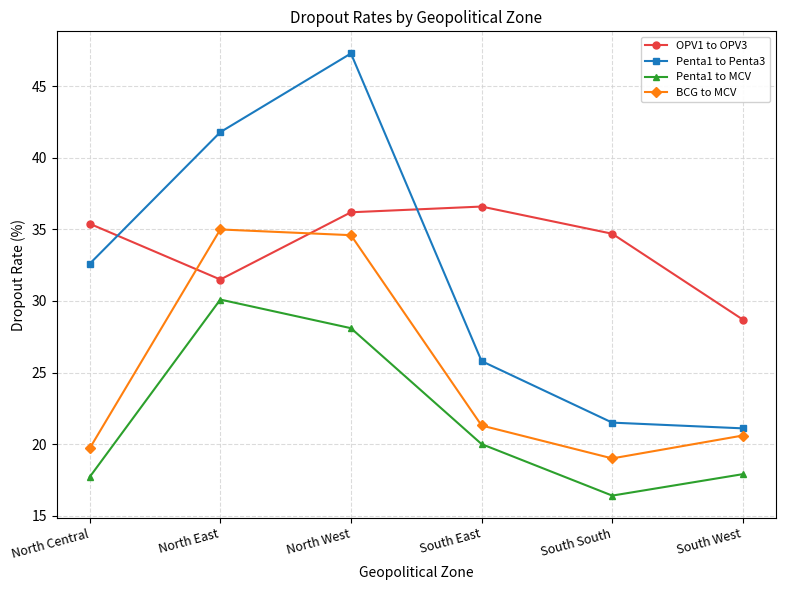

At which category does Penta1 to MCV reach its first local valley?

South South